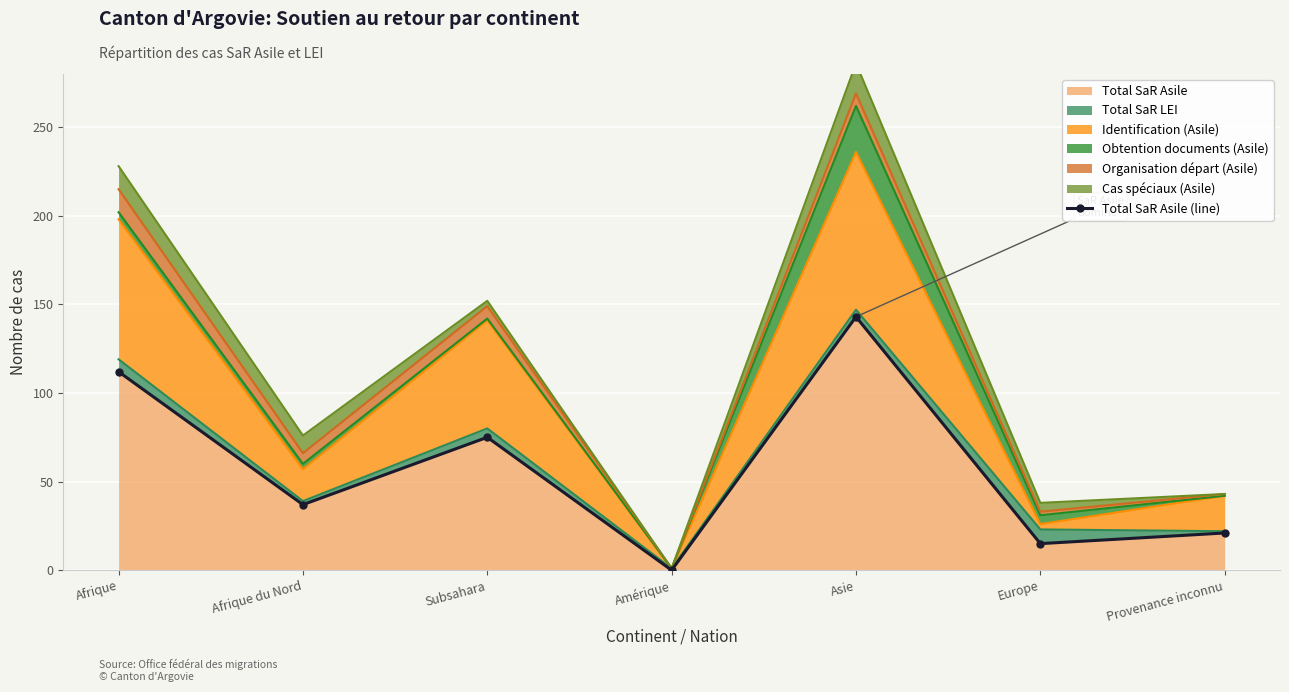

Is it true that the value at Afrique du Nord is 24?

False